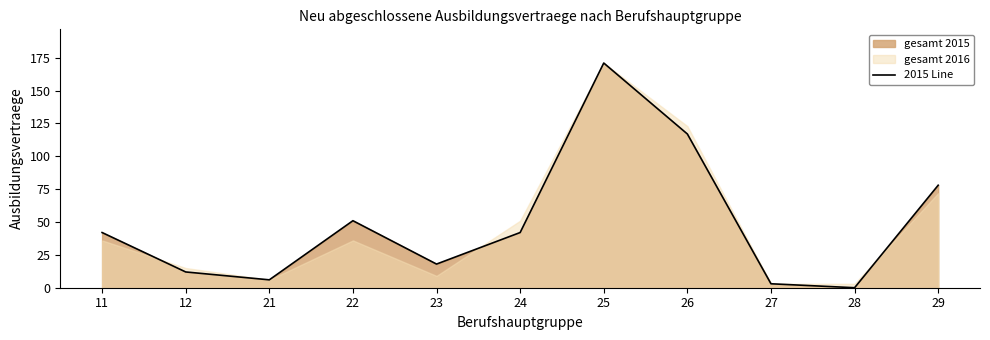

List the labels in order of value, largest first.

25, 26, 29, 22, 11, 24, 23, 12, 21, 27, 28